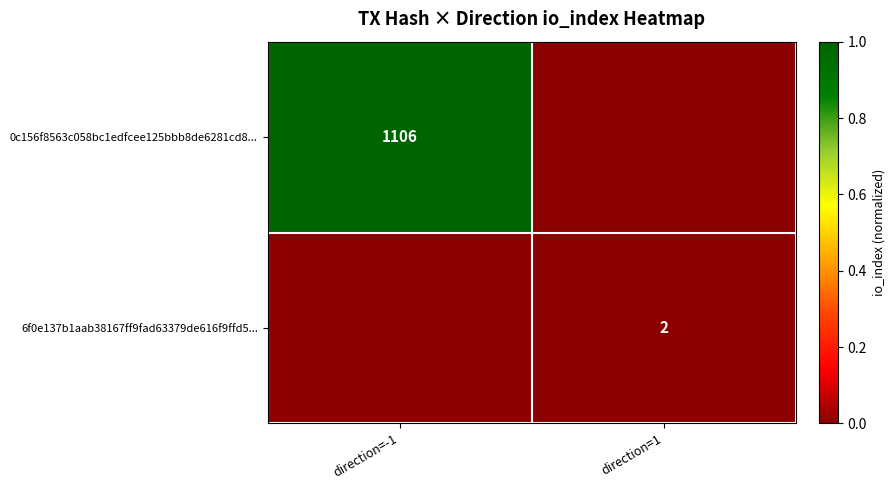

True or false: 6f0e137b1aab38167ff9fad63379de616f9ffd5... has a value of 2 at direction=1.

True